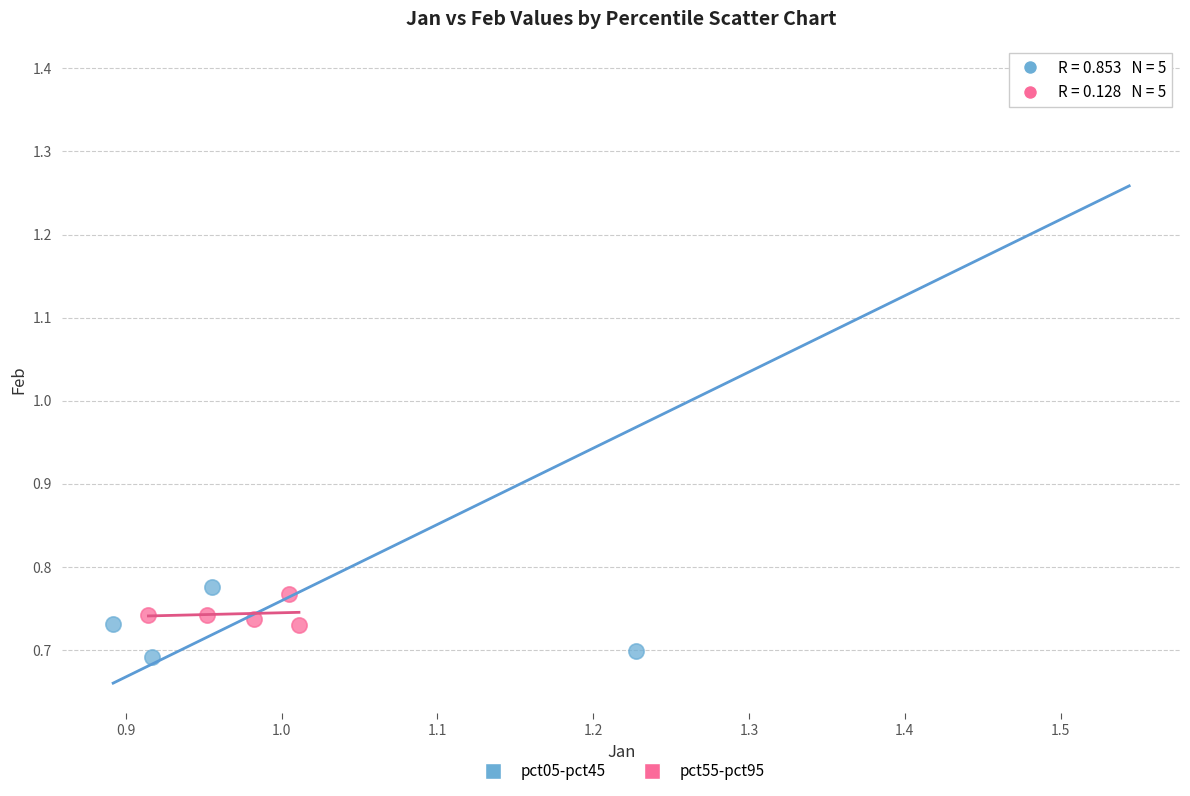

Which series reaches the maximum Y coordinate?

pct05-pct45